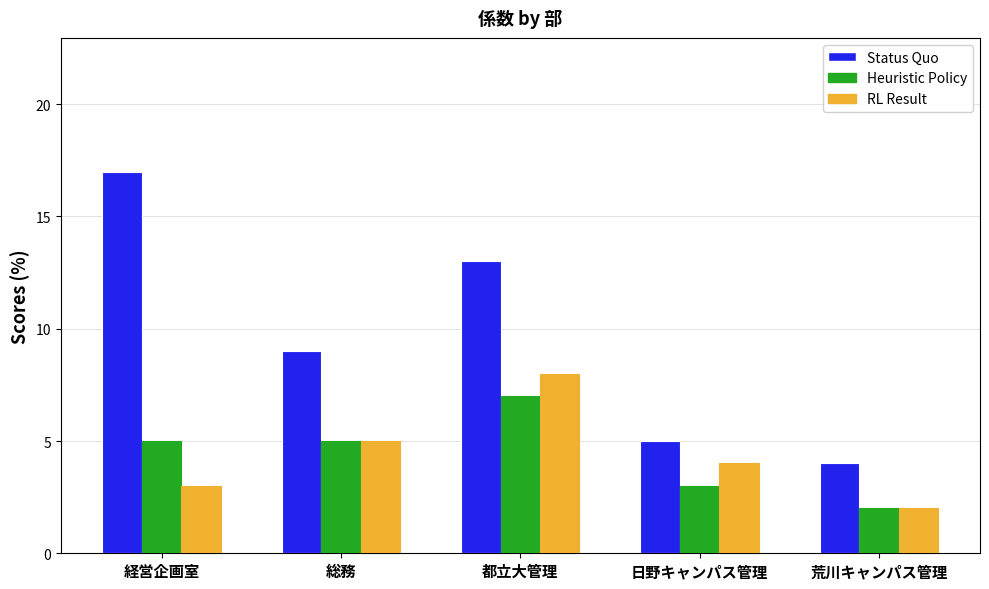

What is the label of the 5th bar from the right?

経営企画室